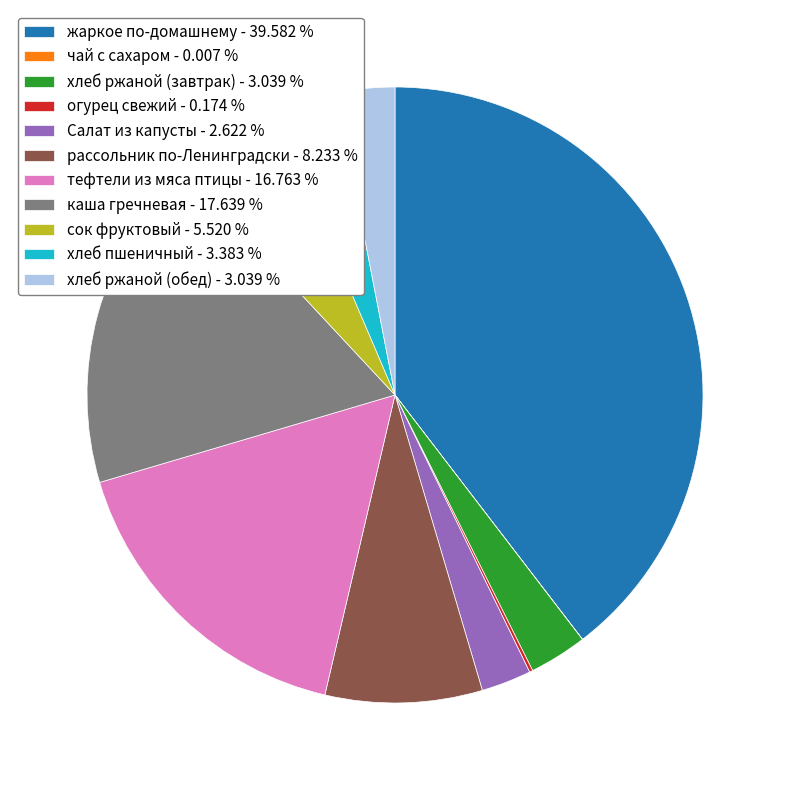

Is the sum of тефтели из мяса птицы - 16.763 % and хлеб ржаной (завтрак) - 3.039 % greater than half?

No